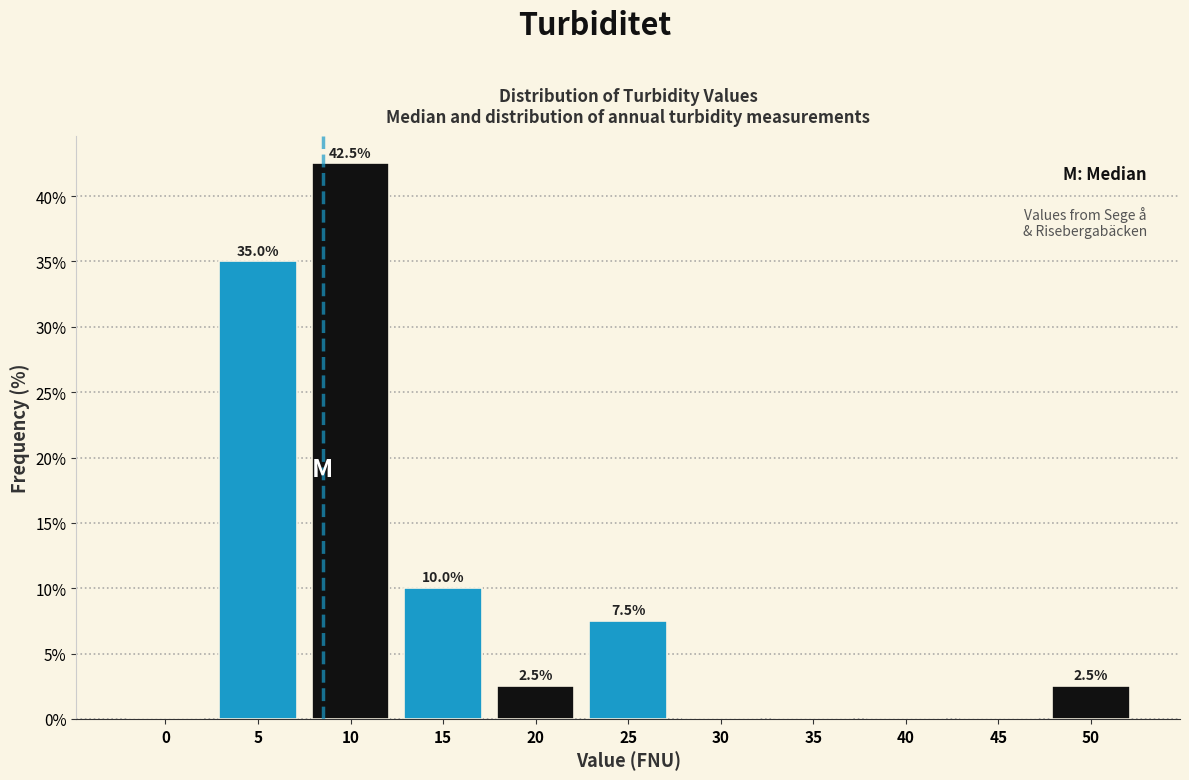

Reading left to right, transcribe all the data shown in this chart.

0=0.0	5=35.0	10=42.5	15=10.0	20=2.5	25=7.5	30=0.0	35=0.0	40=0.0	45=0.0	50=2.5